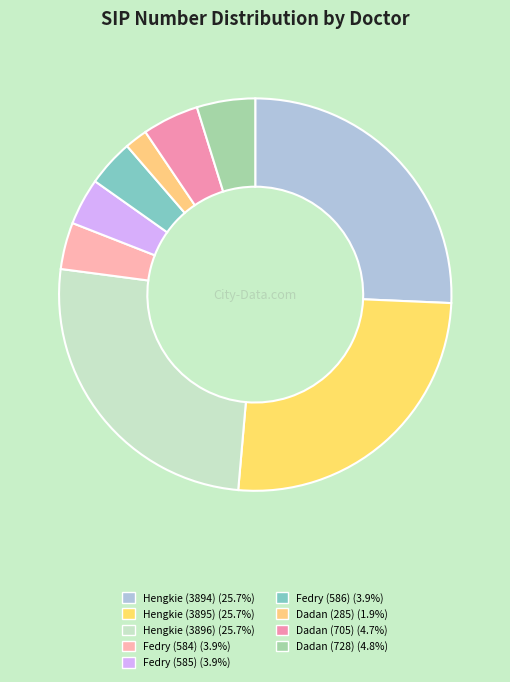

How many segments does this pie chart have?

9